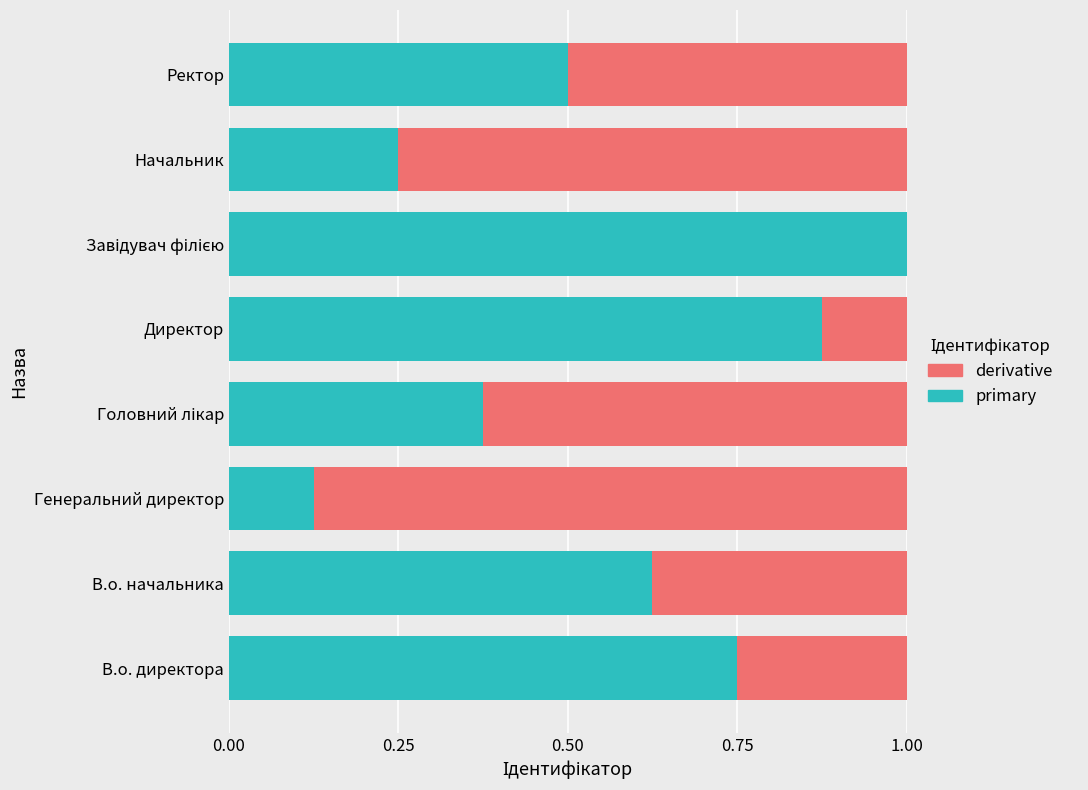

What is the minimum value for primary?

0.1